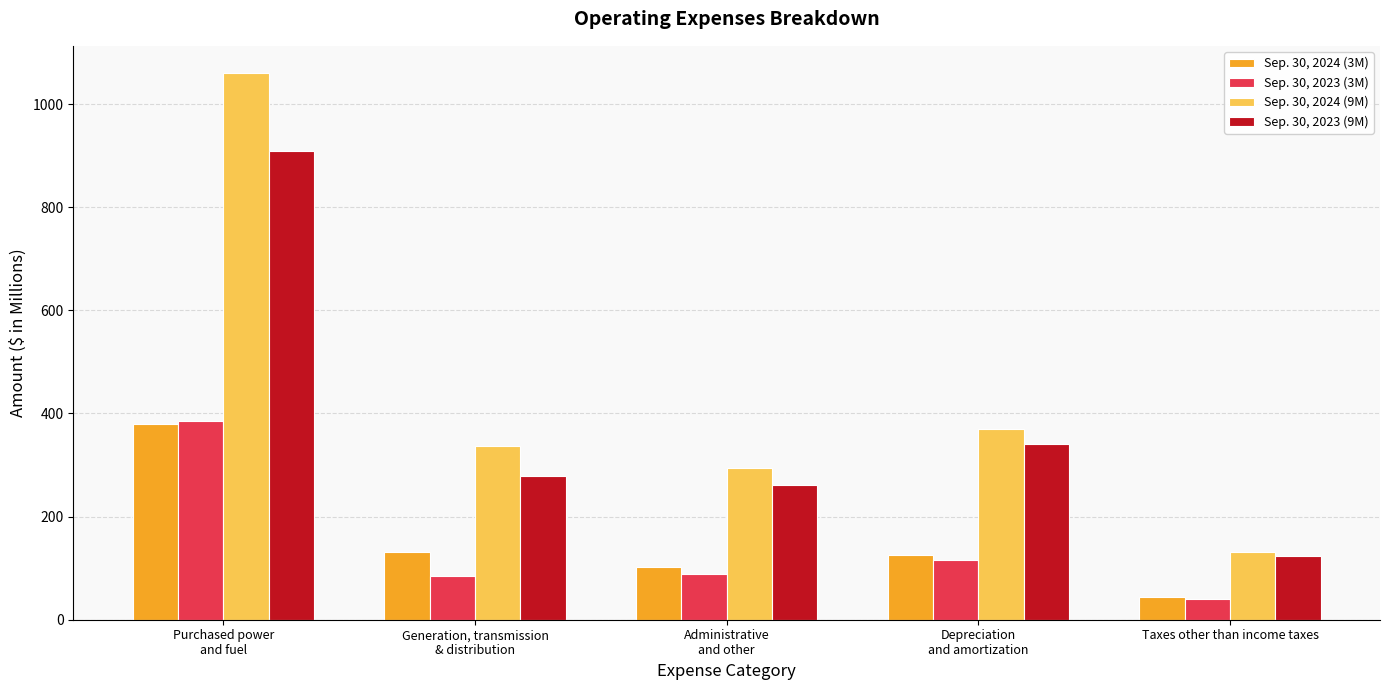

Count the number of data series in this chart.

4